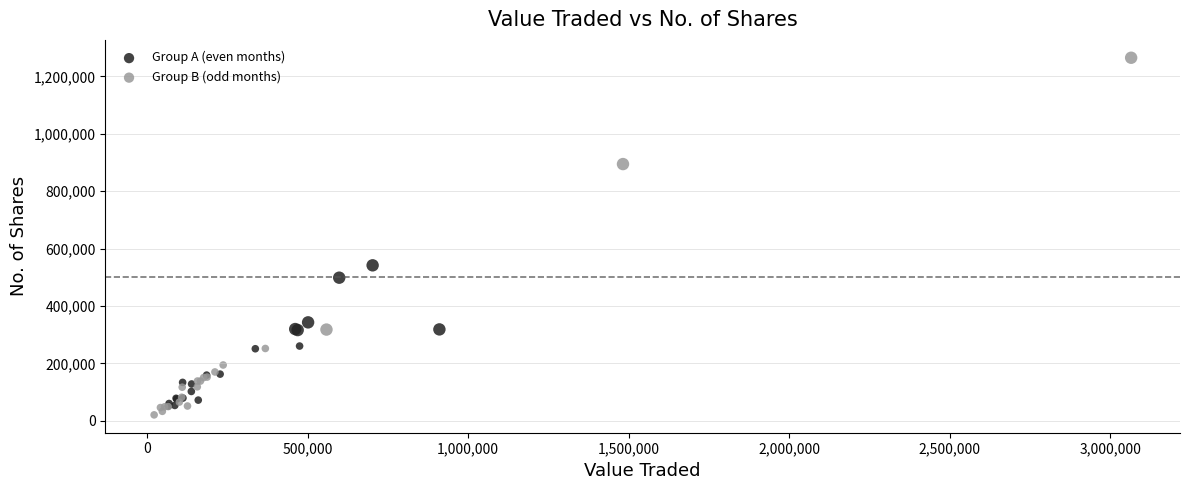

Which series reaches the maximum Y coordinate?

Group B (odd months)